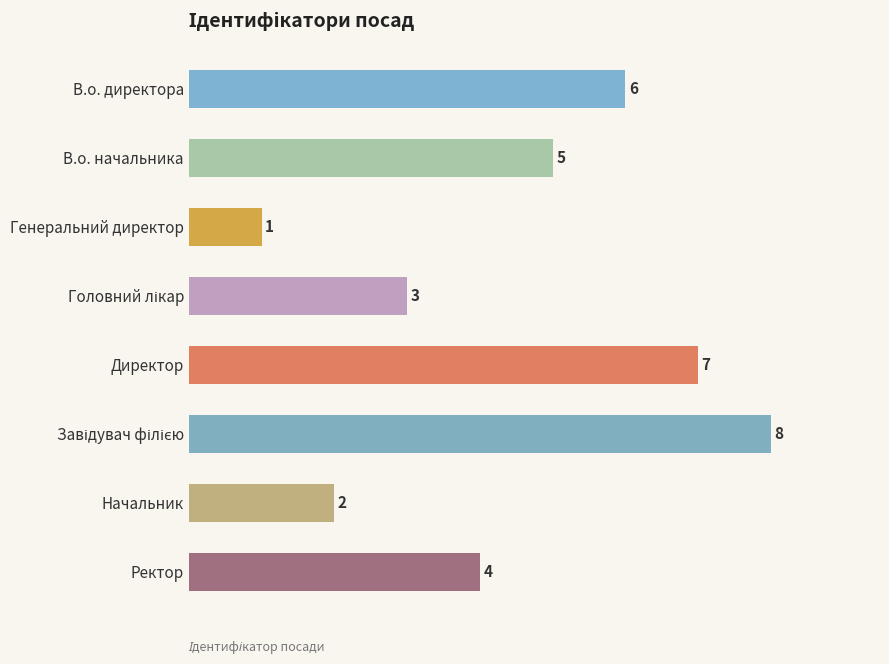

Where is the data nearest to the value 4?

Ректор